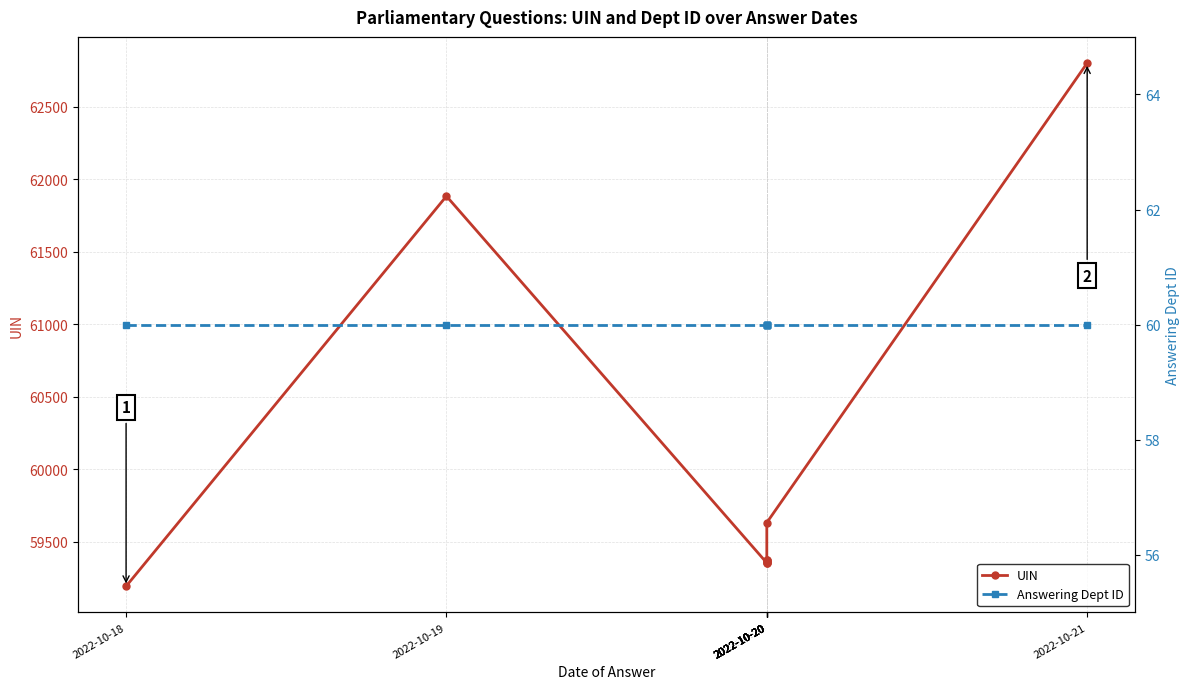

Reading right to left, list all the values displayed in this chart.

UIN: 62801	59631	59374	59373	59366	59361	59355	59353	61883	59192
Answering Dept ID: 60	60	60	60	60	60	60	60	60	60